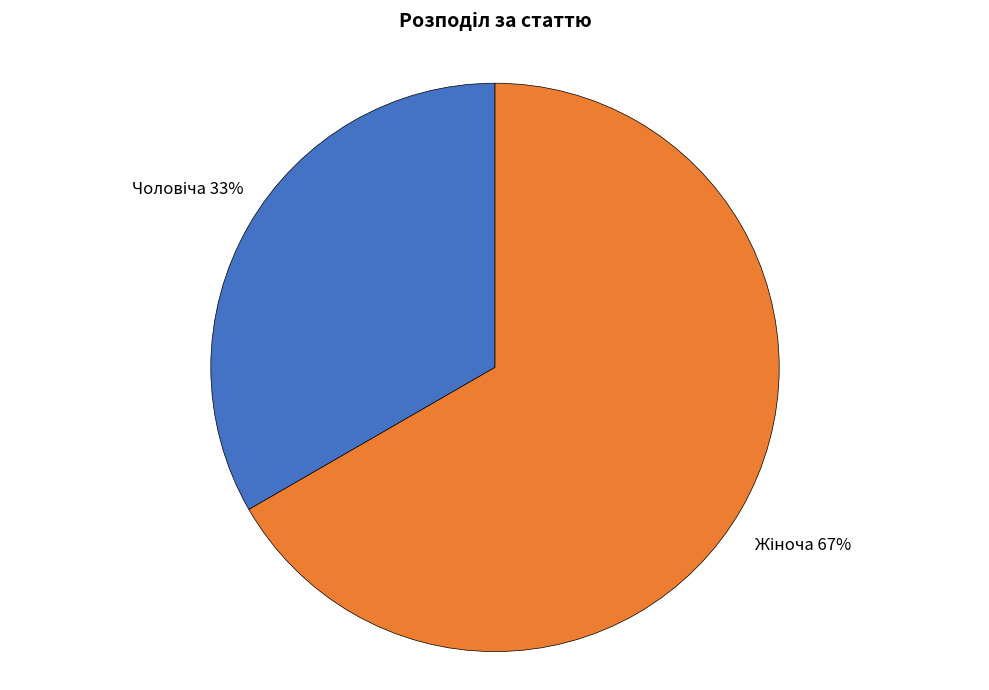

To the nearest percent, what is the average slice percentage?

50%